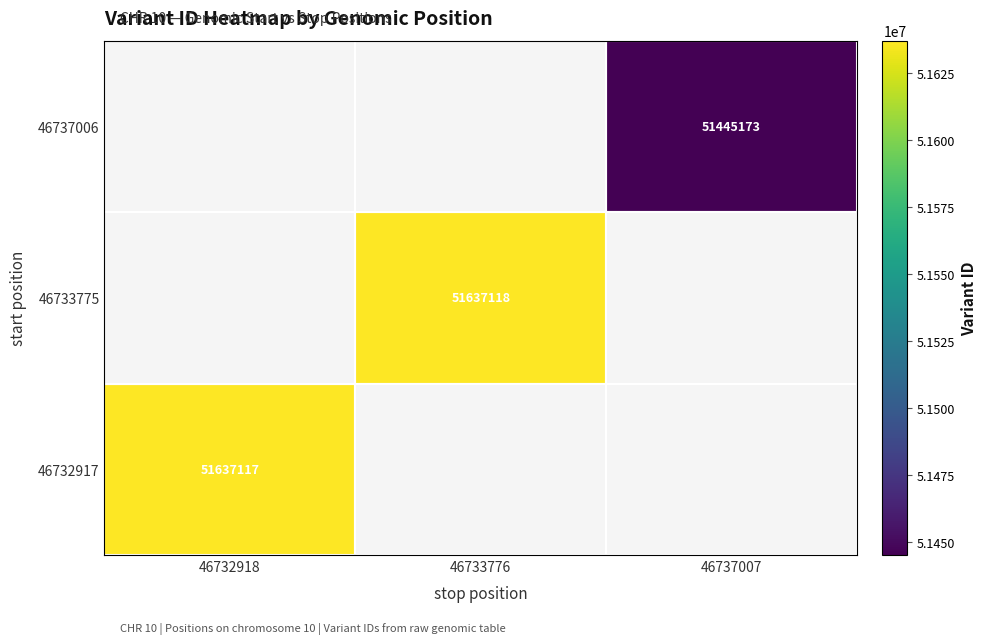

What is the maximum value shown in the chart?

51637118.0